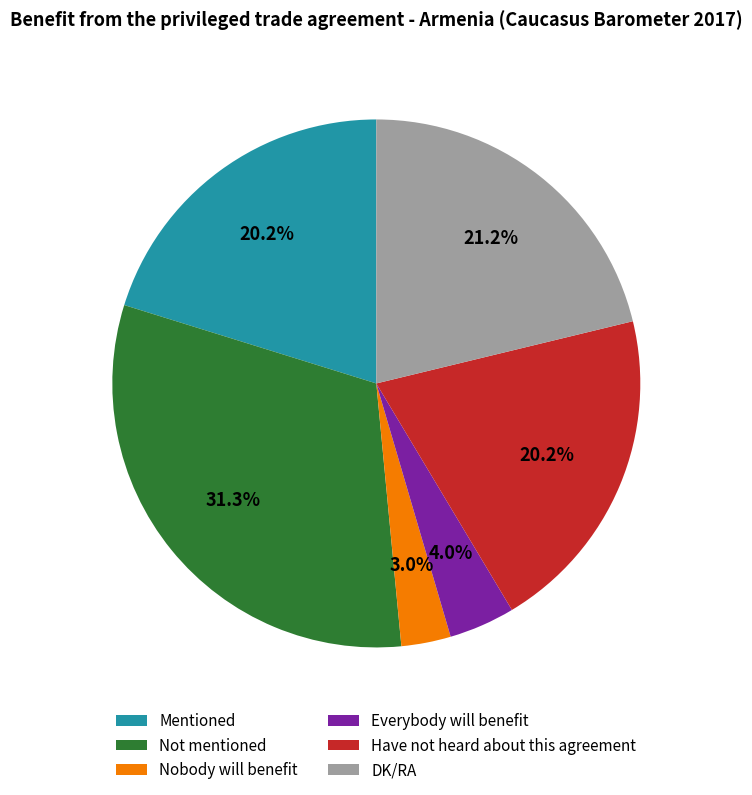

To the nearest percent, what is the difference between the largest and smallest slice percentages?

28%